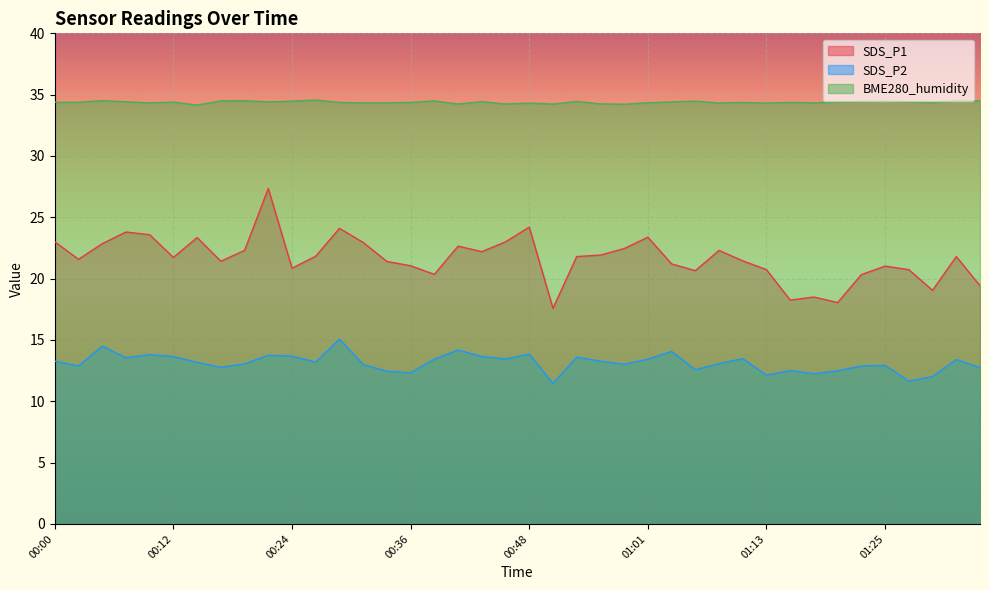

True or false: BME280_humidity has more than 0 interior local peaks.

True